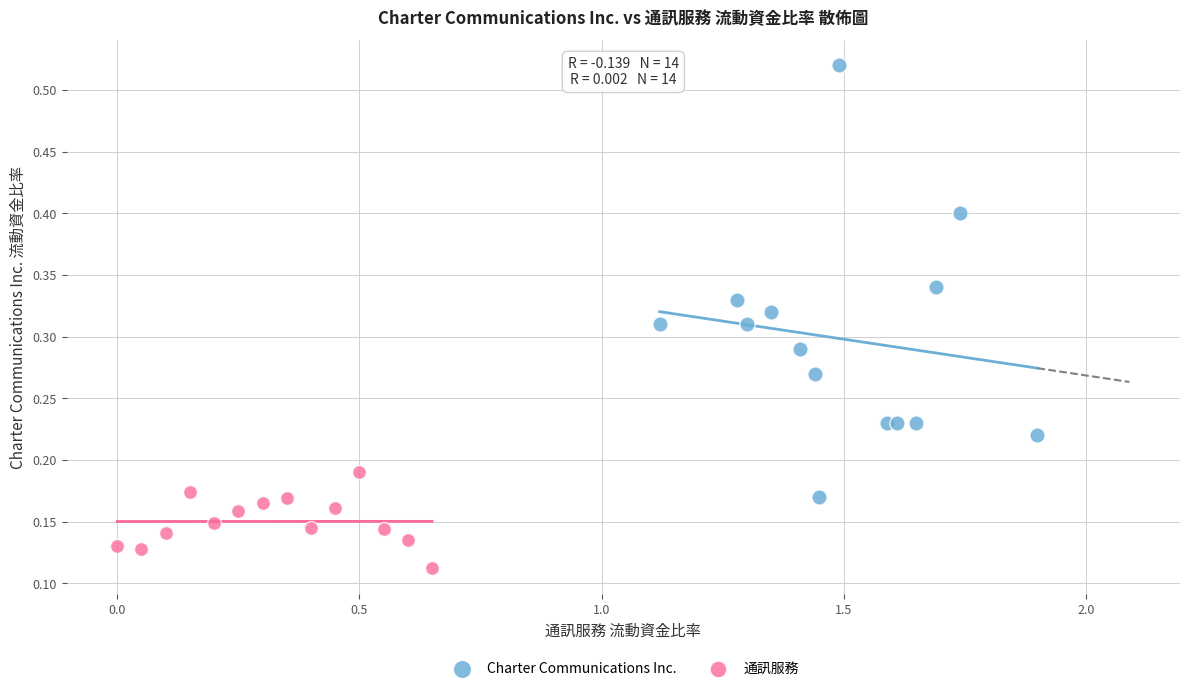

Which series contains the highest Y value?

Charter Communications Inc.